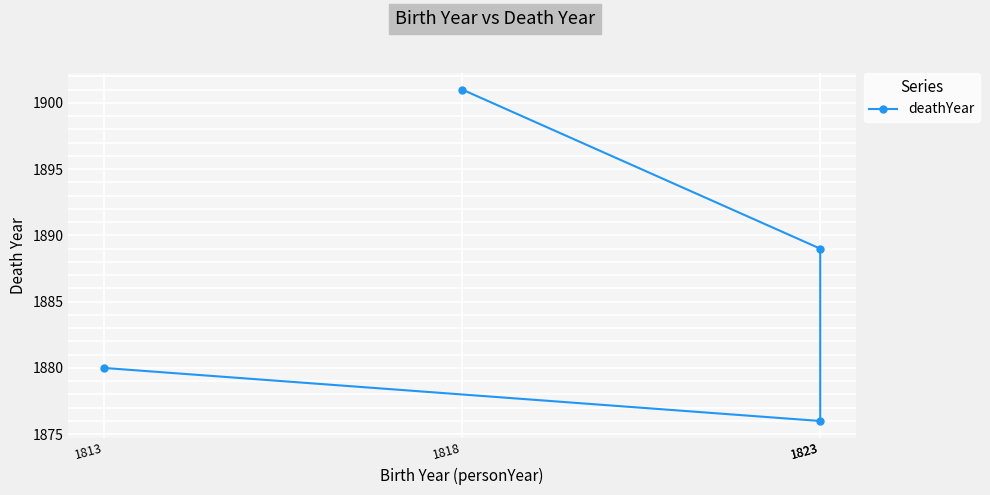

True or false: the data has more than 1 interior local peaks.

False